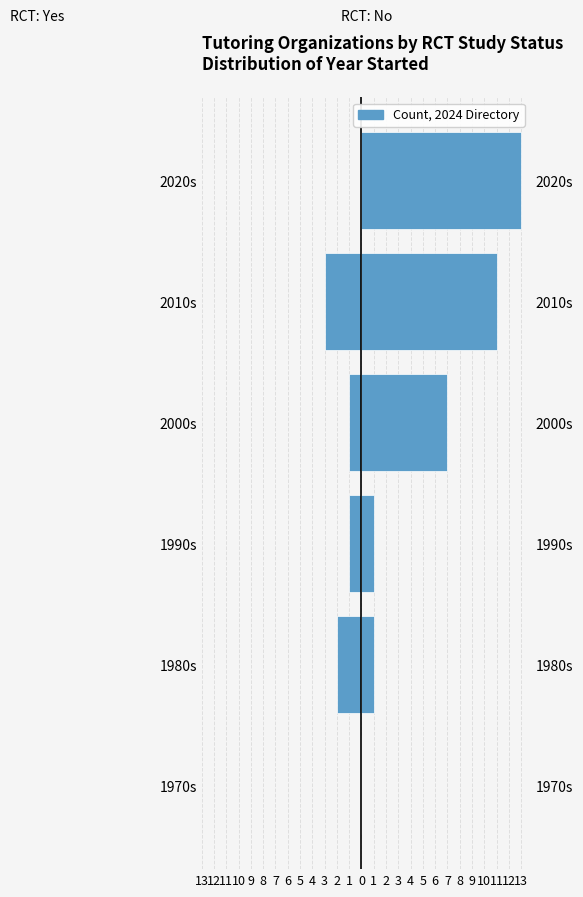

What is the minimum value shown in the chart?

-3